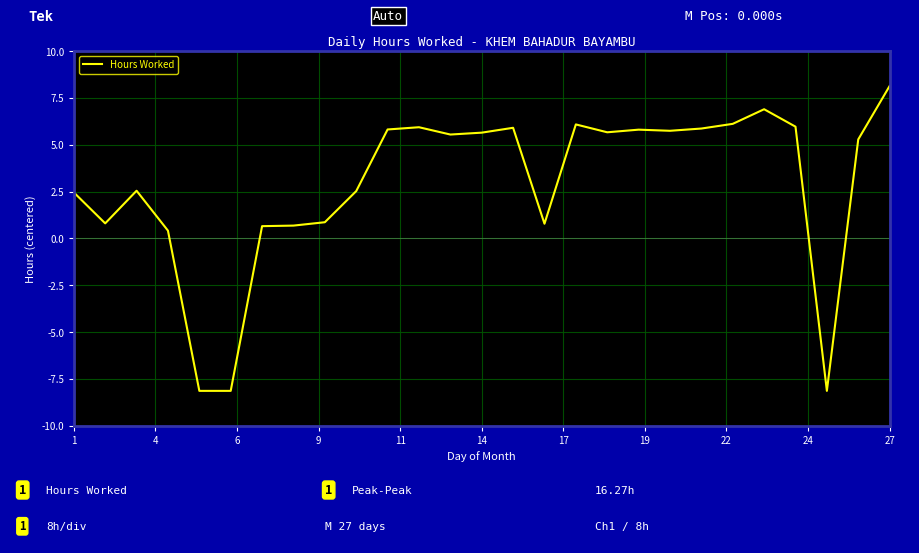

What is the maximum value shown in the chart?

8.1